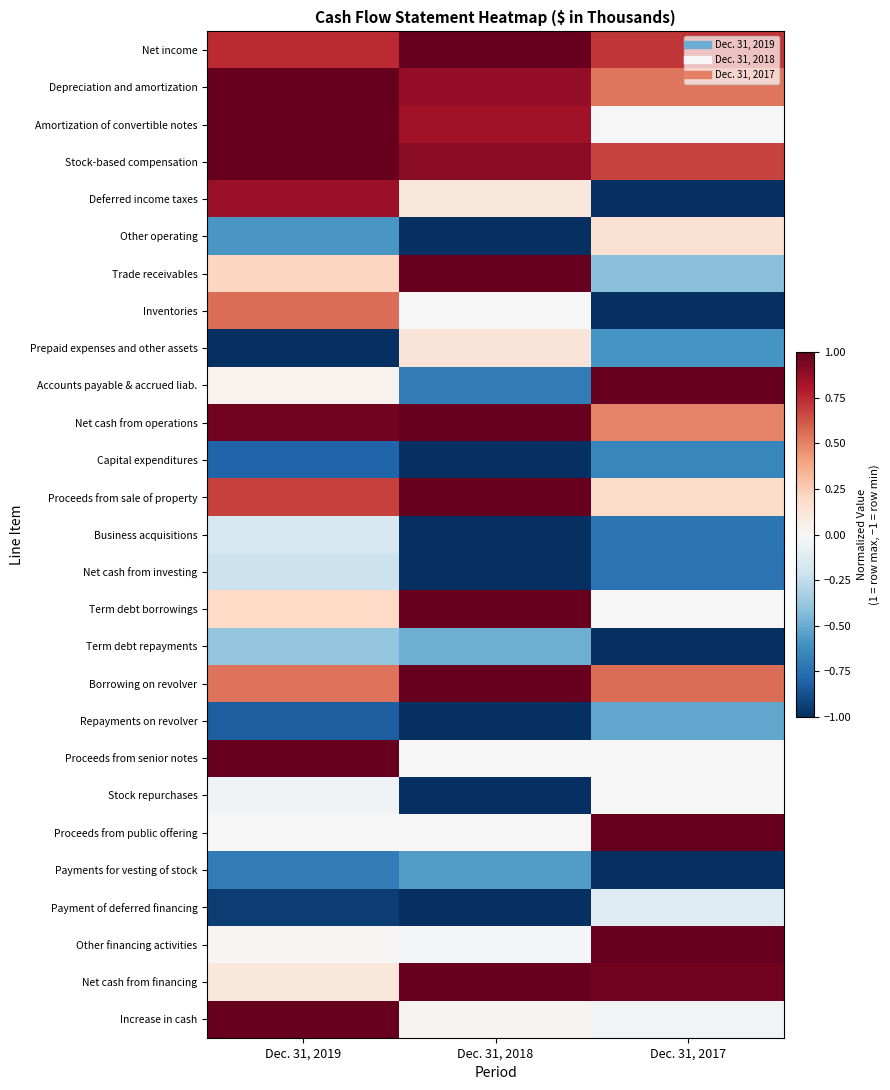

How many data points does each series have?

3